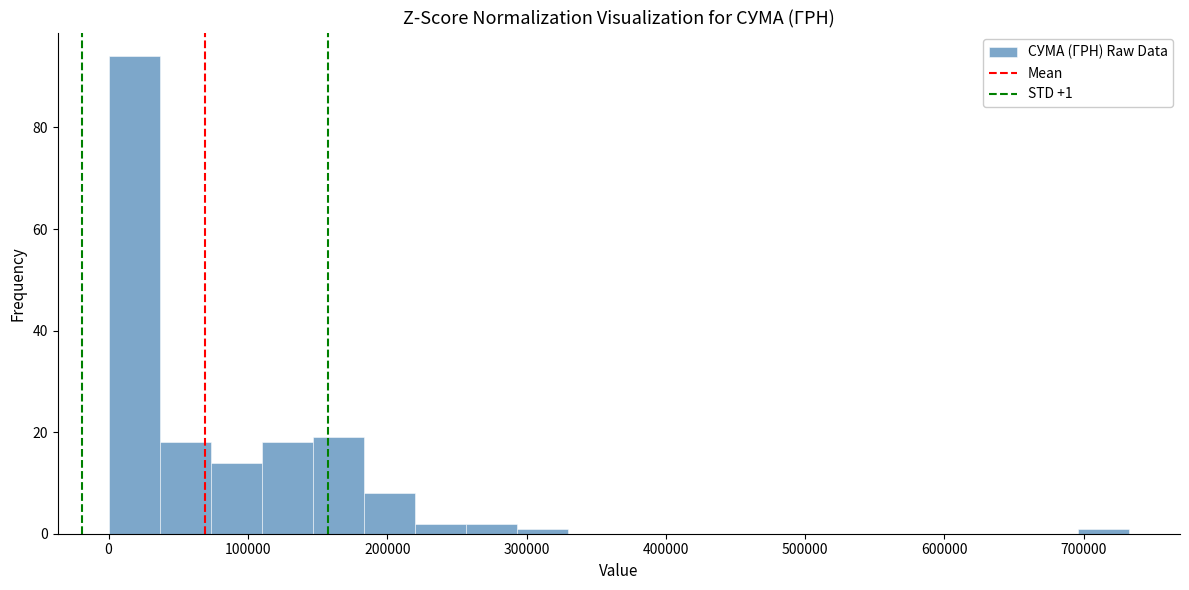

Around what value on the x-axis is the tallest bar? Give the approximate position of its centre, as read against the axis.

20000